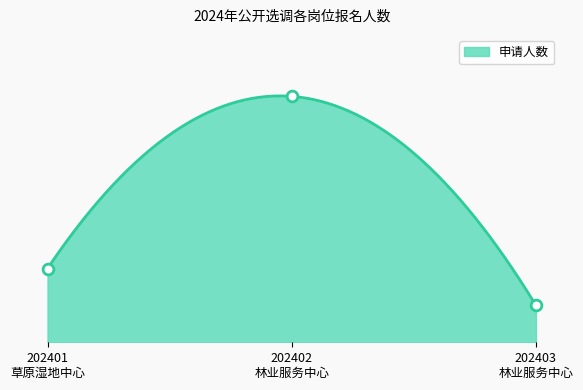

Which has a higher value, 202403 林业服务中心 or 202402 林业服务中心?

202402 林业服务中心